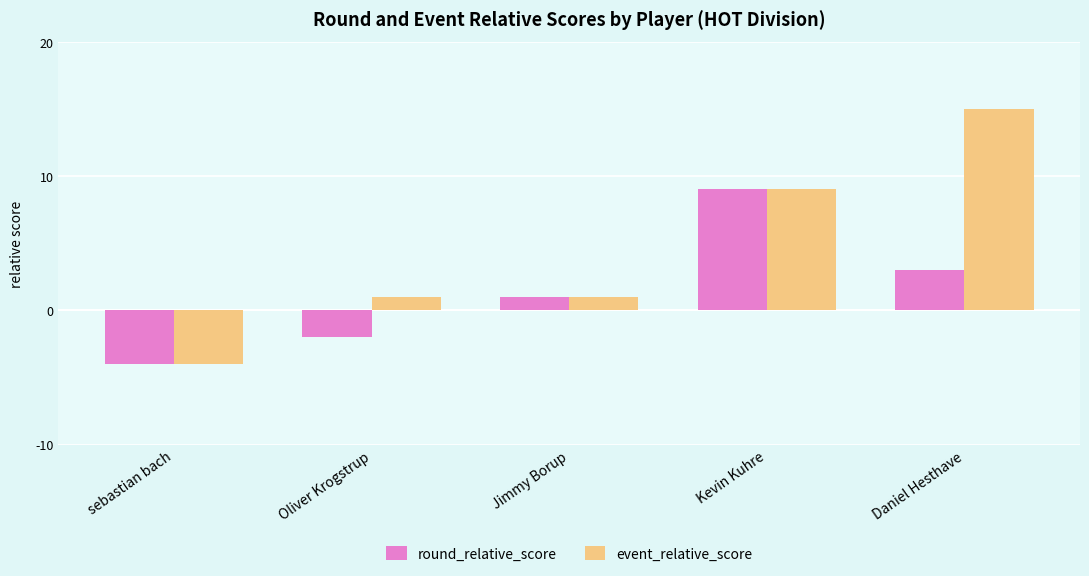

What is the difference between the maximum and minimum values in the event_relative_score series?

19